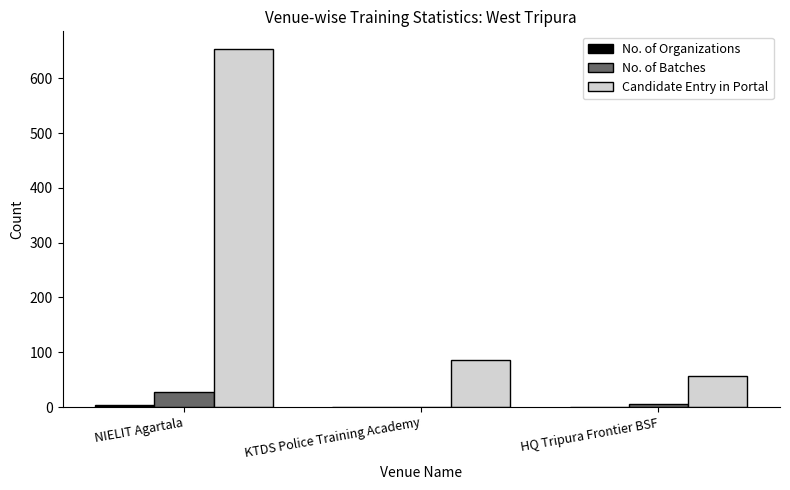

How many groups of bars are there?

3